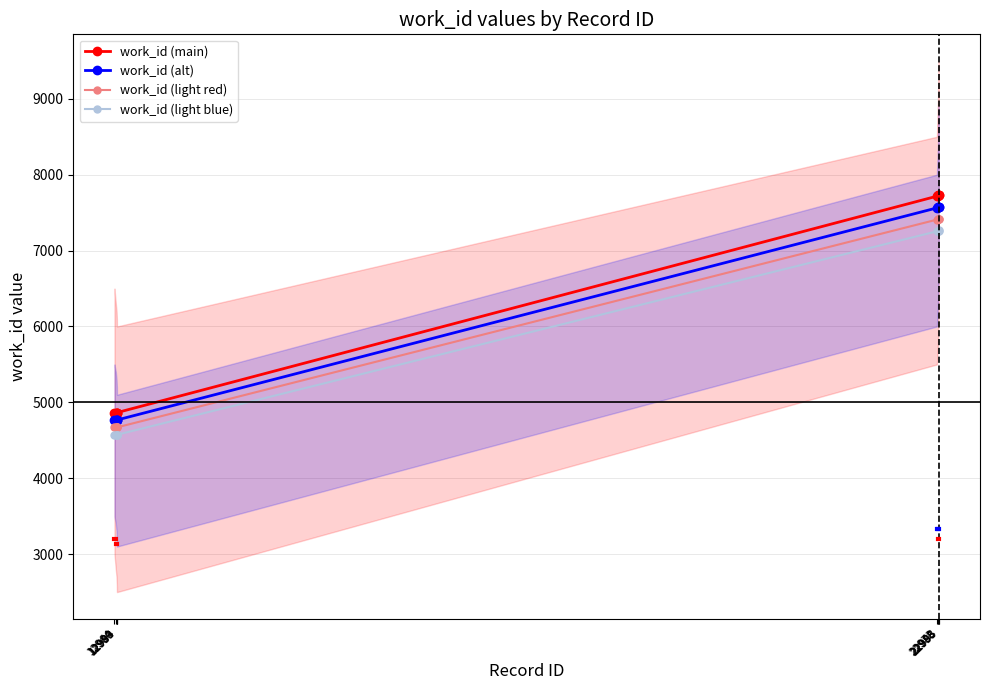

True or false: work_id (main) has a value of 7729.0 at 22995.

True